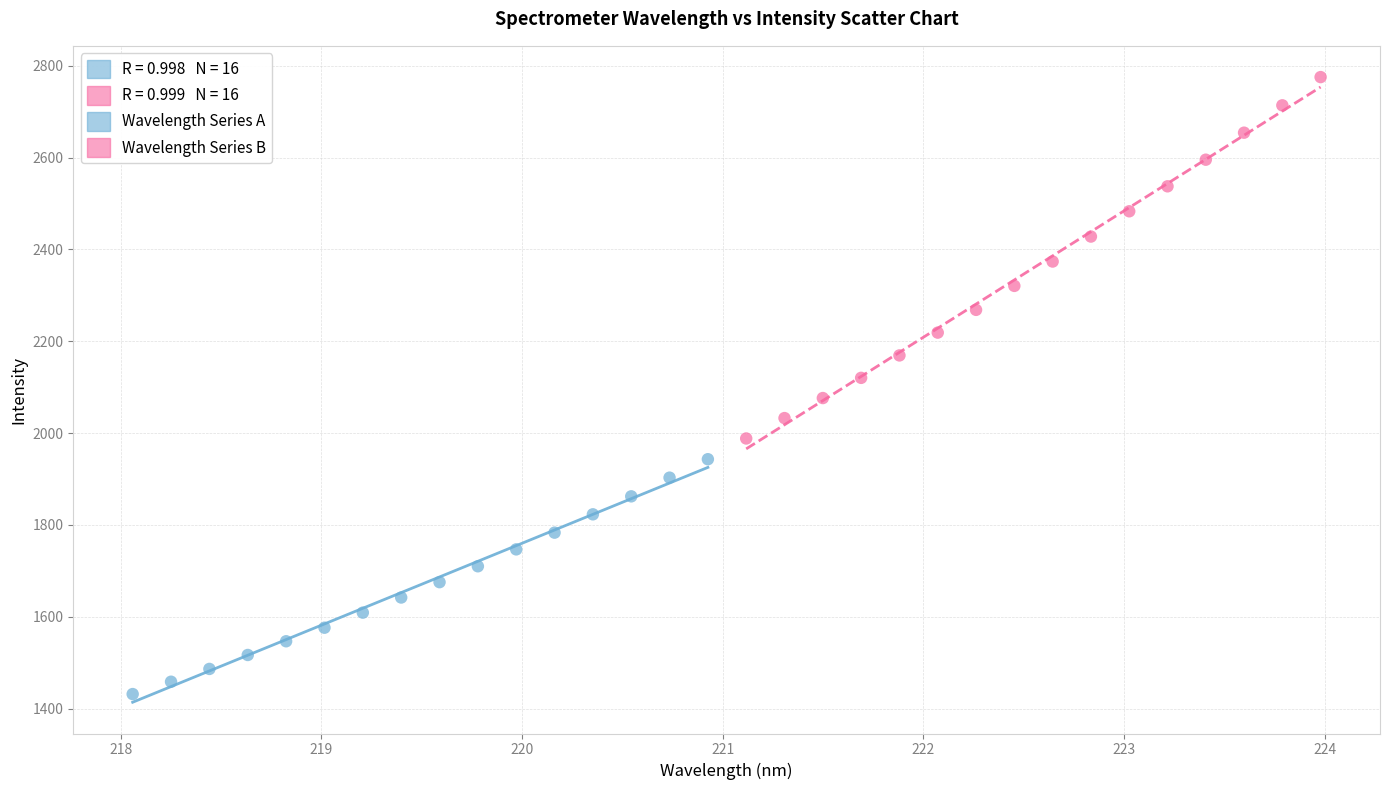

Which series has the widest spread of Y values?

Wavelength Series B